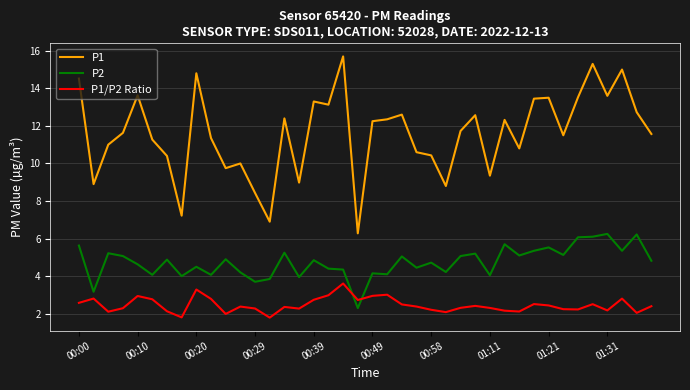

Which series has the largest range (max minus min)?

P1